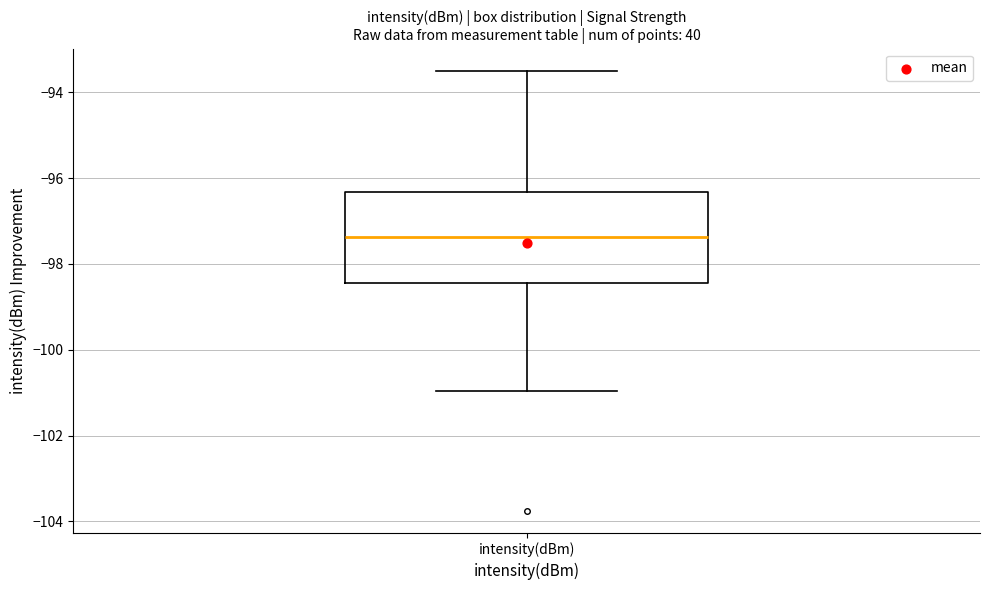

Read this box plot against the y-axis: the position of the median line, the range covered by the box, and the ends of both whiskers. The values are not printed on the chart, so give them approximately, as read against the axis.

median -97.4, box -98.4 to -96.4, whiskers -101.0 to -93.4